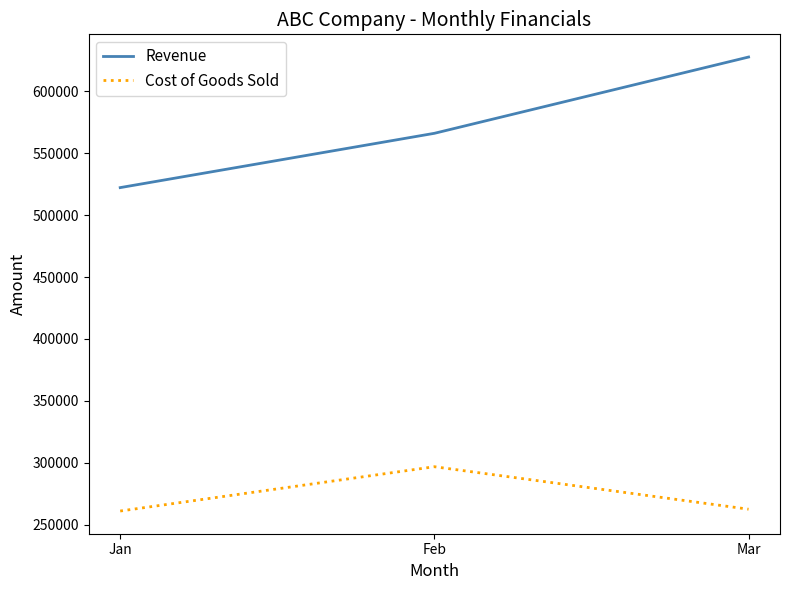

Is this an area chart (filled region under the line)?

No